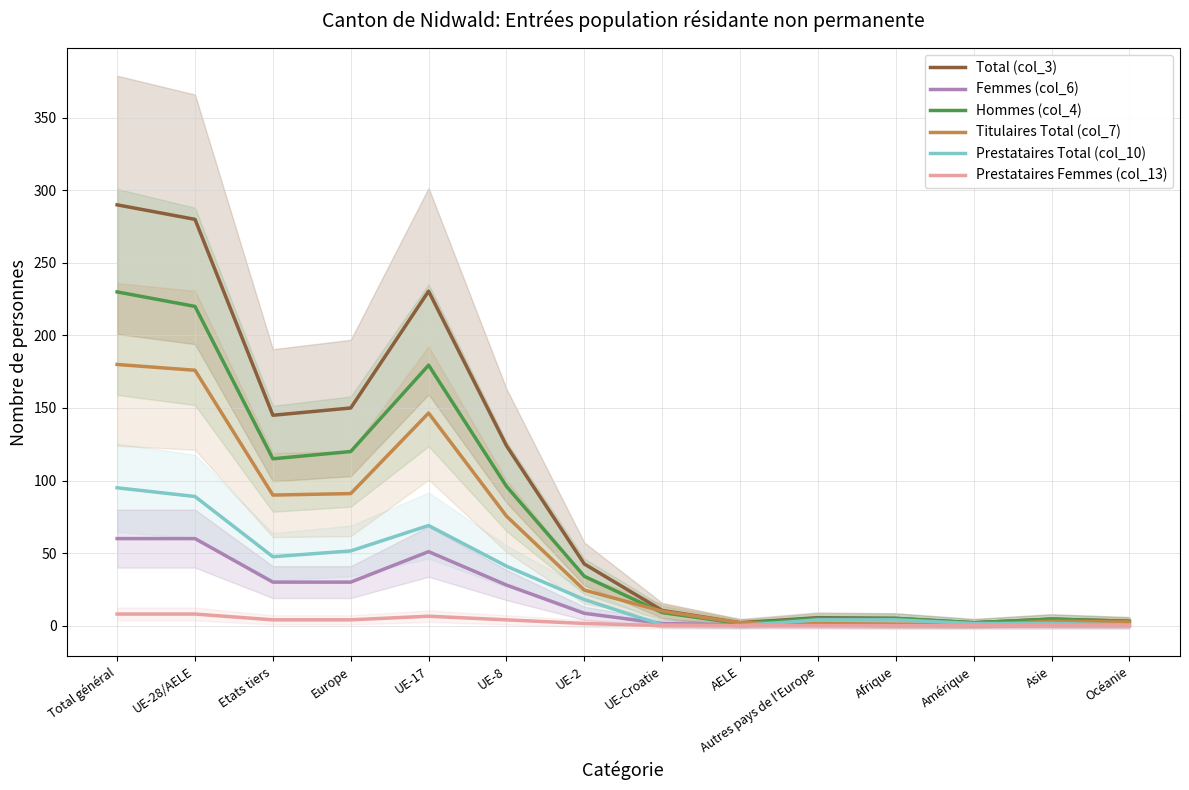

Is it true that Titulaires Total (col_7) equals 0.5 at Amérique?

True